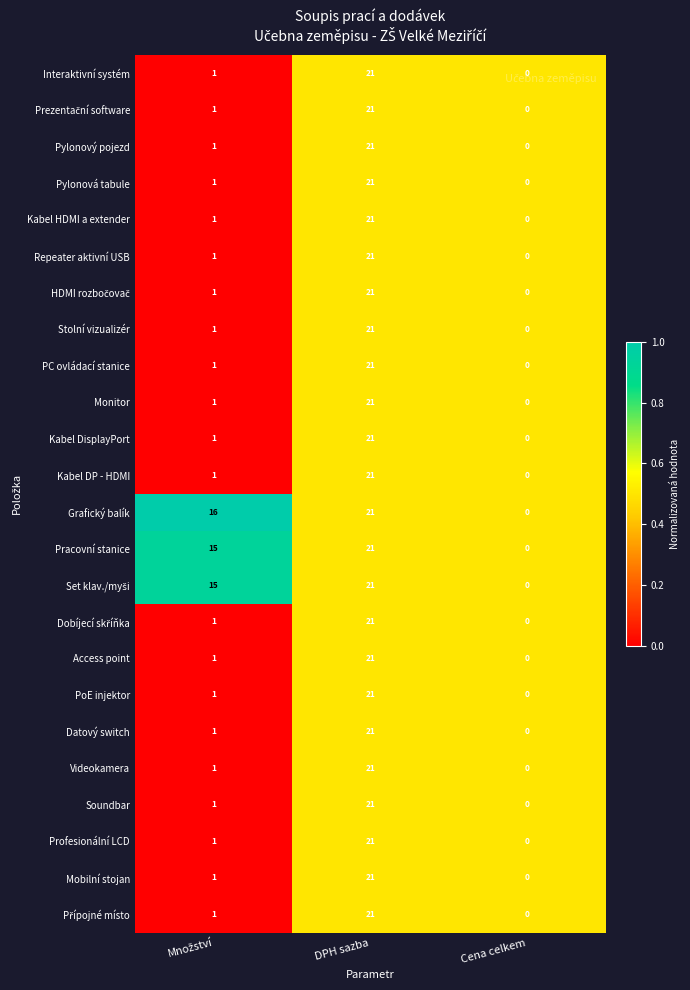

What is the difference between the maximum and minimum values in the Kabel DisplayPort series?

21